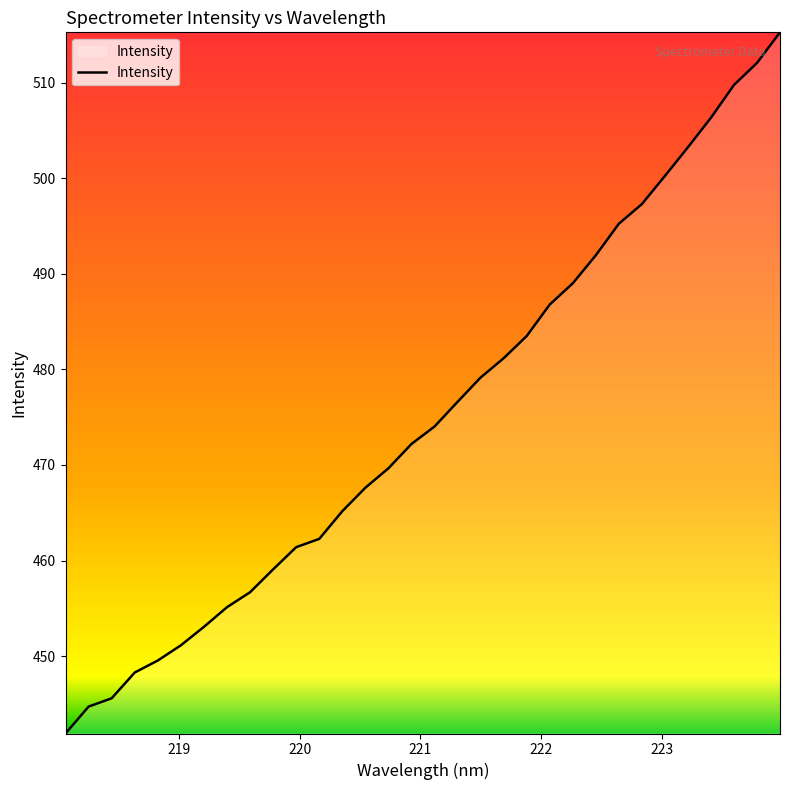

What is the greatest value displayed?

515.3